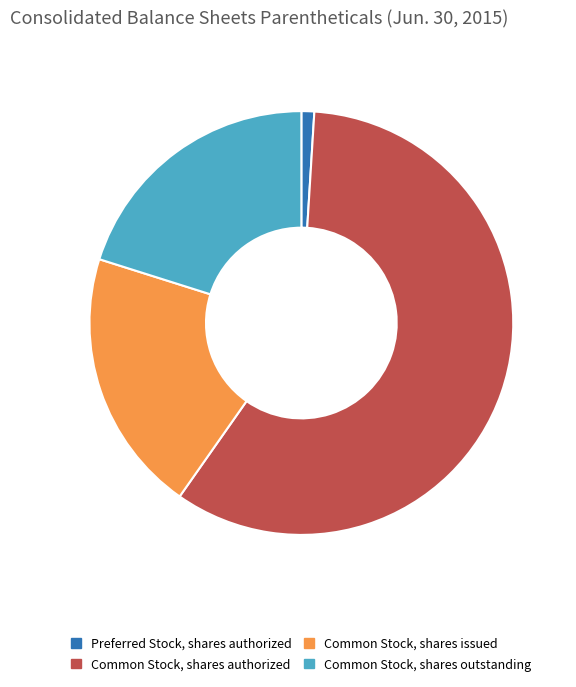

How many slices are in this pie chart?

4